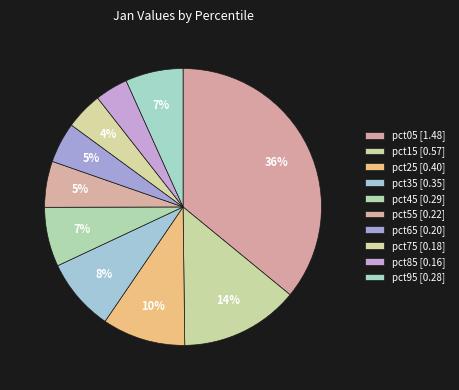

Is pct35 the majority of the pie?

No